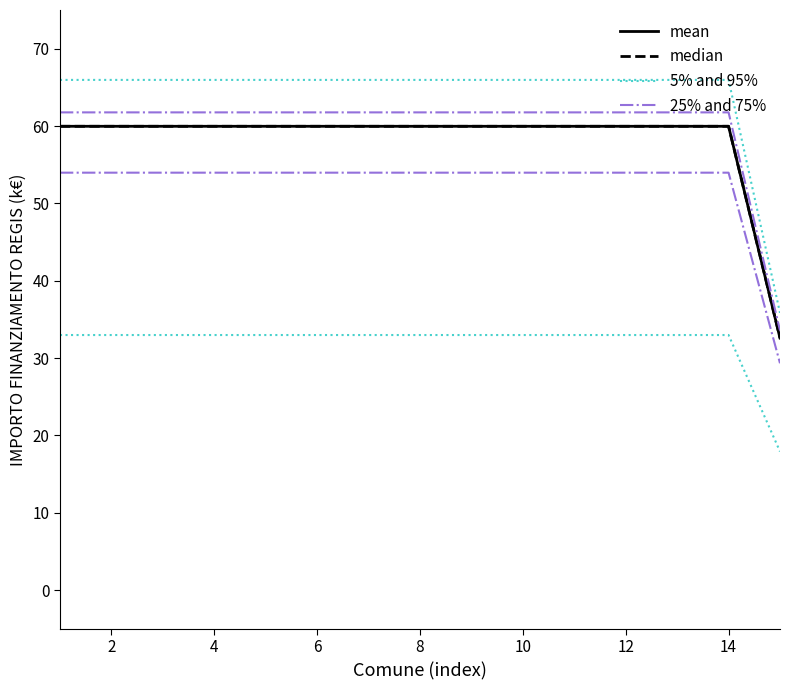

How many data points in mean are above 59?

14